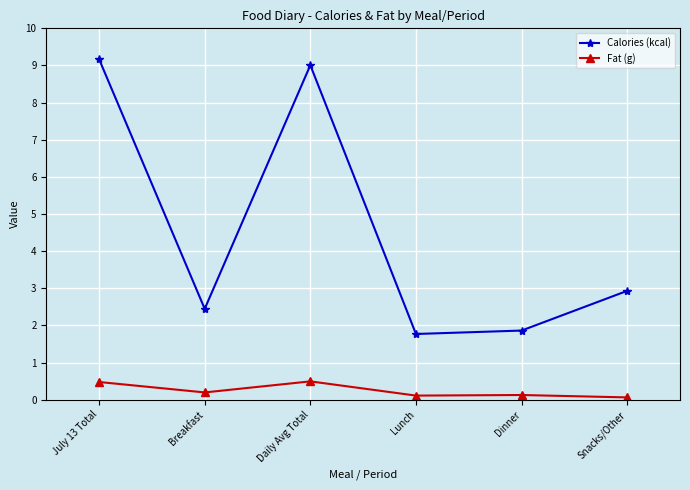

At Daily Avg Total, list the series in order from smallest to largest.

Fat (g), Calories (kcal)